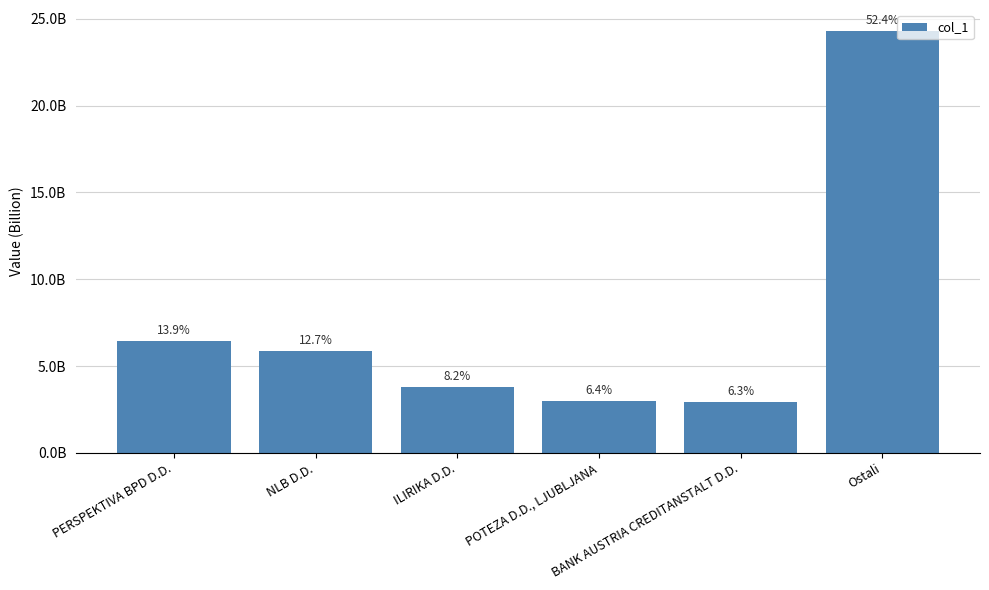

Are the bars horizontal?

No